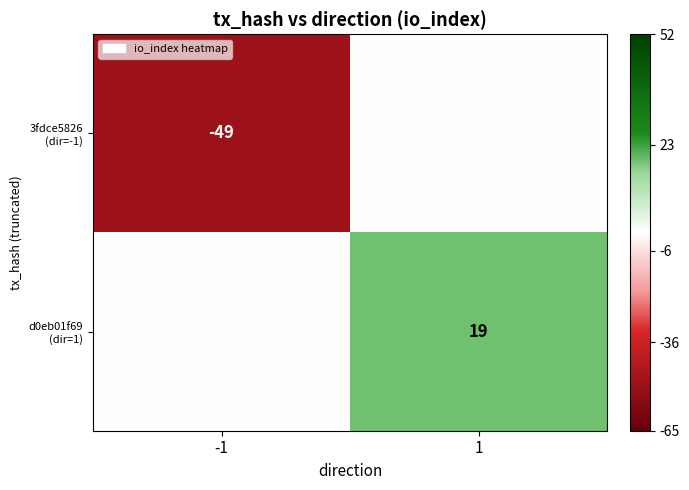

What is the sum of the 3fdce5826 (dir=-1) values at 1 and -1?

-49